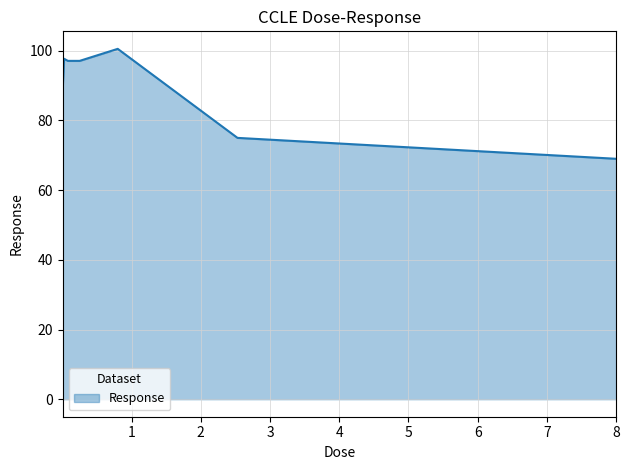

True or false: the data has more than 1 interior local peaks.

True